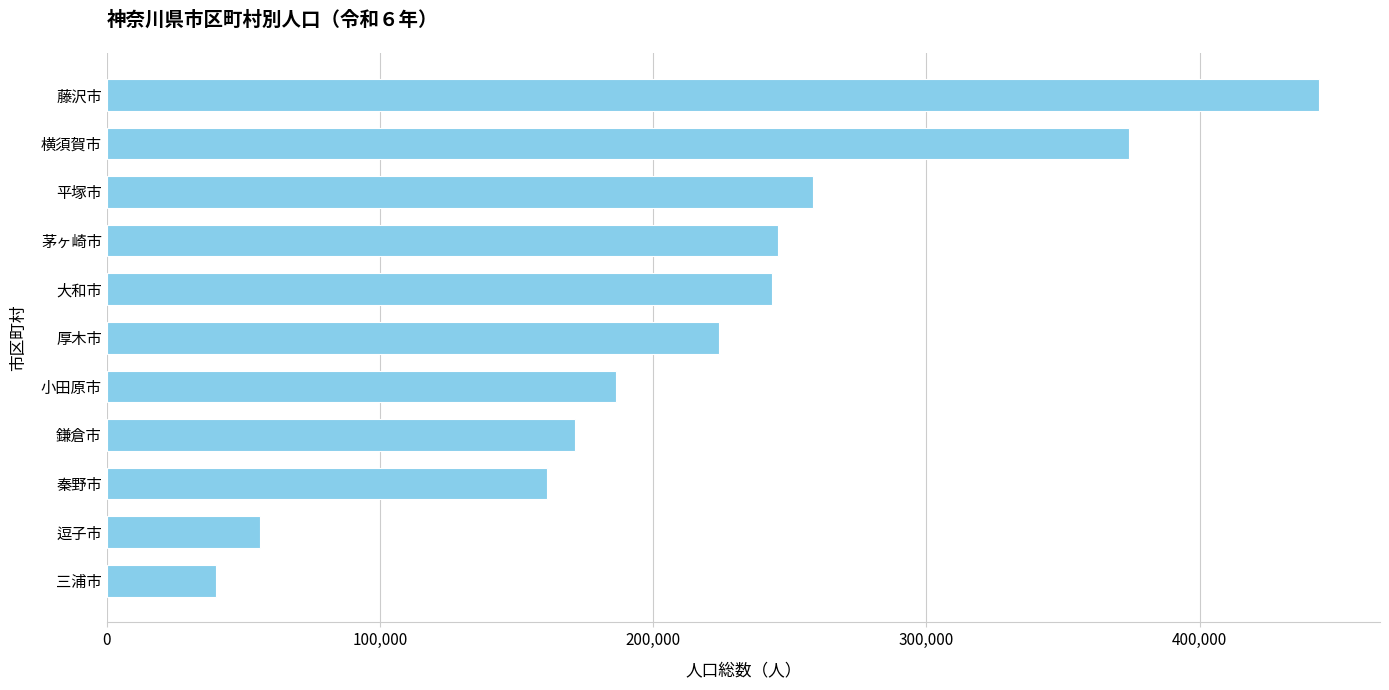

What is the greatest value displayed?

443827